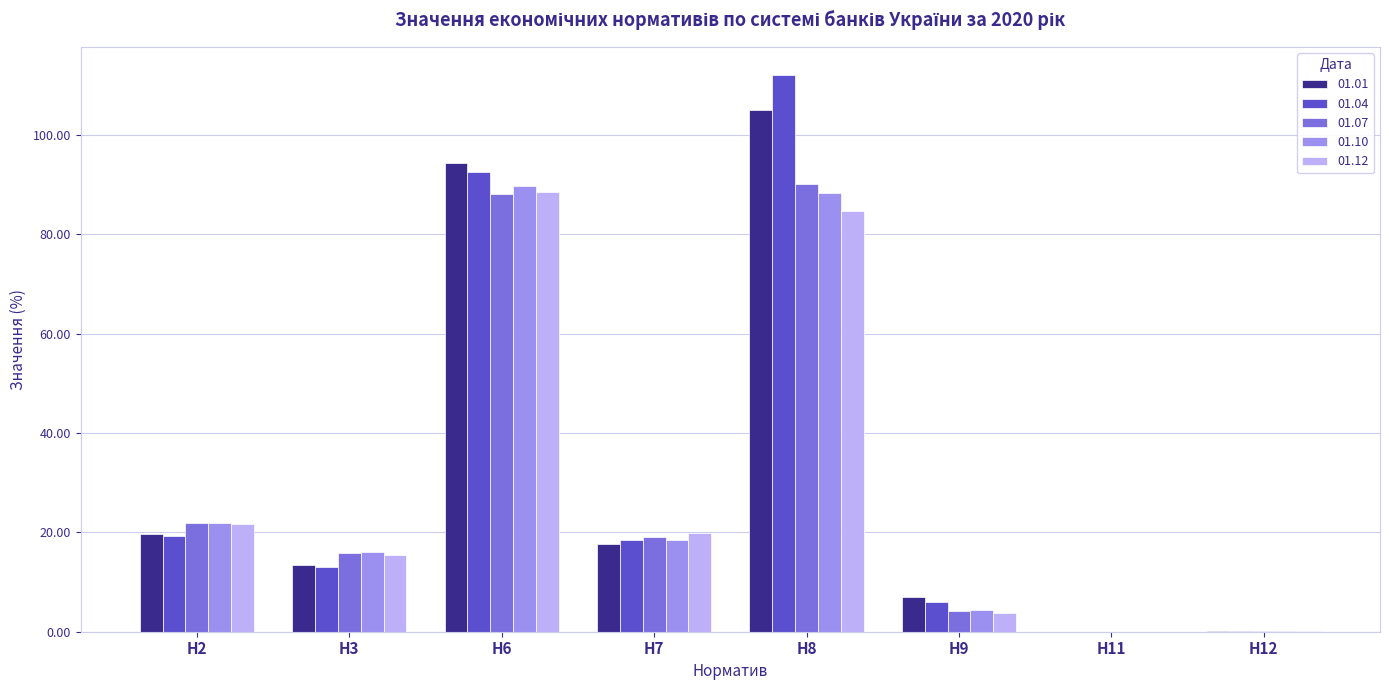

Are the bars horizontal?

No